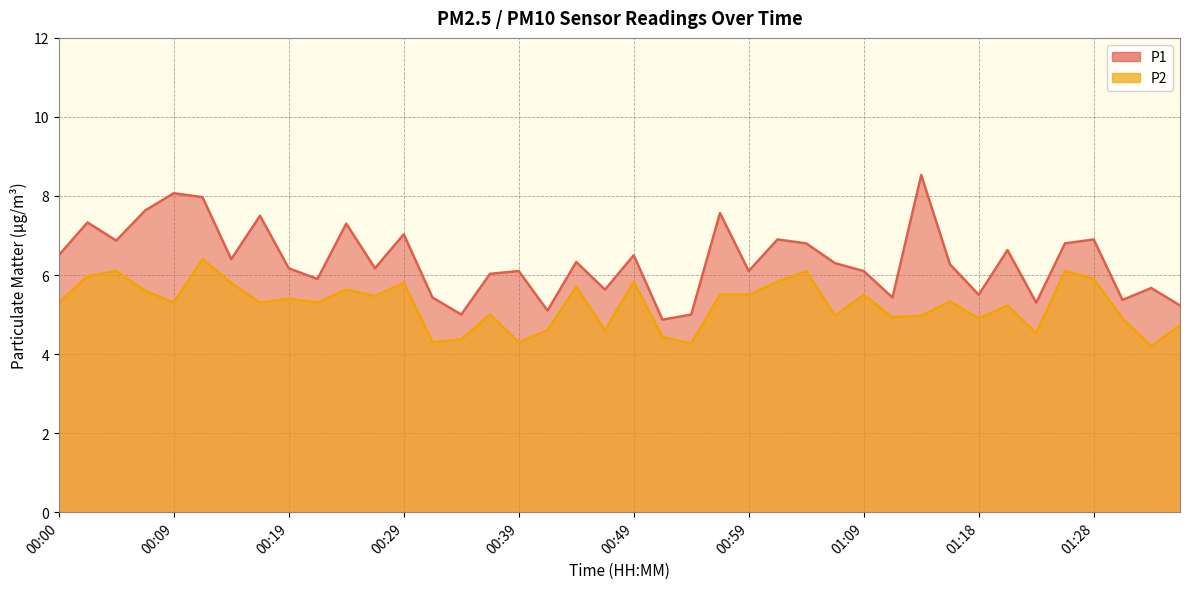

True or false: P1 and P2 intersect in this chart.

False